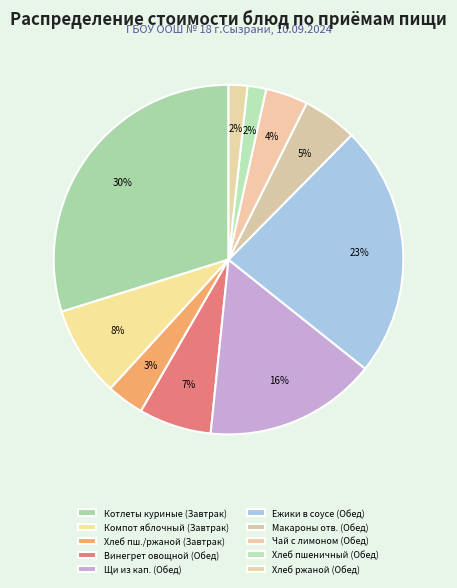

Which category has the biggest portion of the pie?

Котлеты куриные (Завтрак)